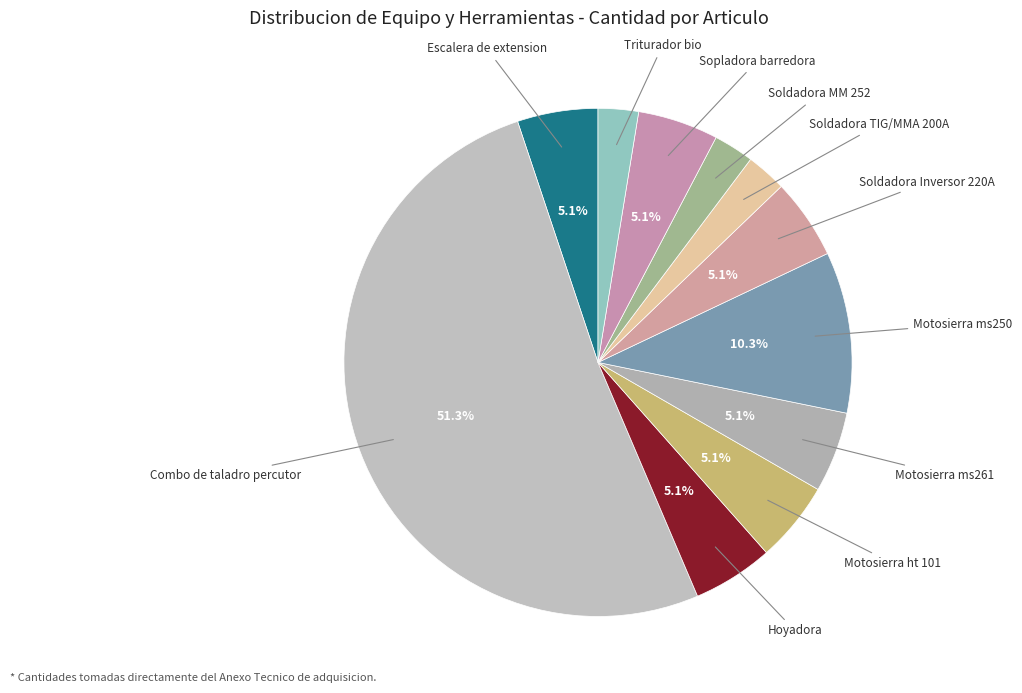

What is the smallest slice in the pie chart?

Soldadora TIG/MMA 200A